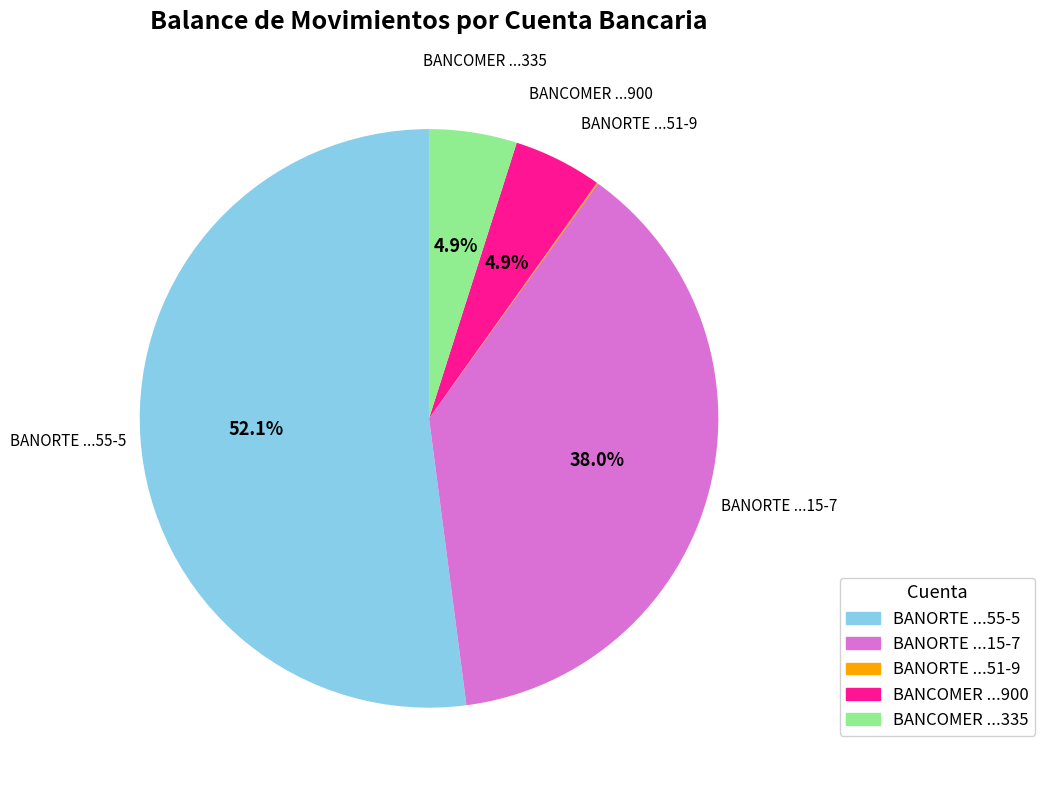

Does any single category account for the majority?

Yes